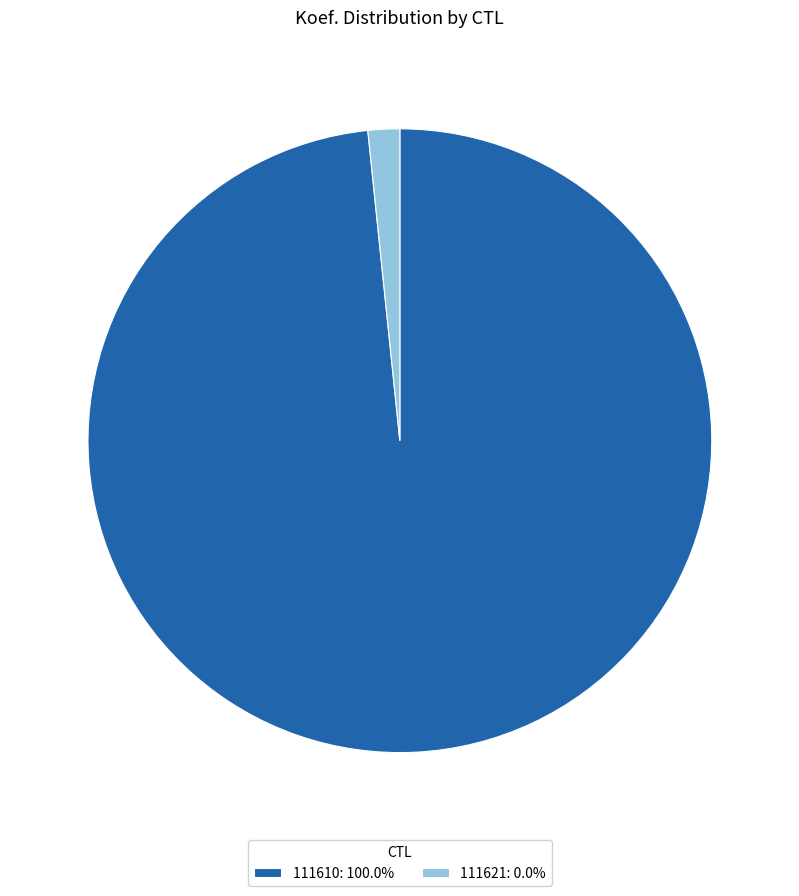

Do 111621: 0.0% and 111610: 100.0% together represent more than half of the pie?

Yes